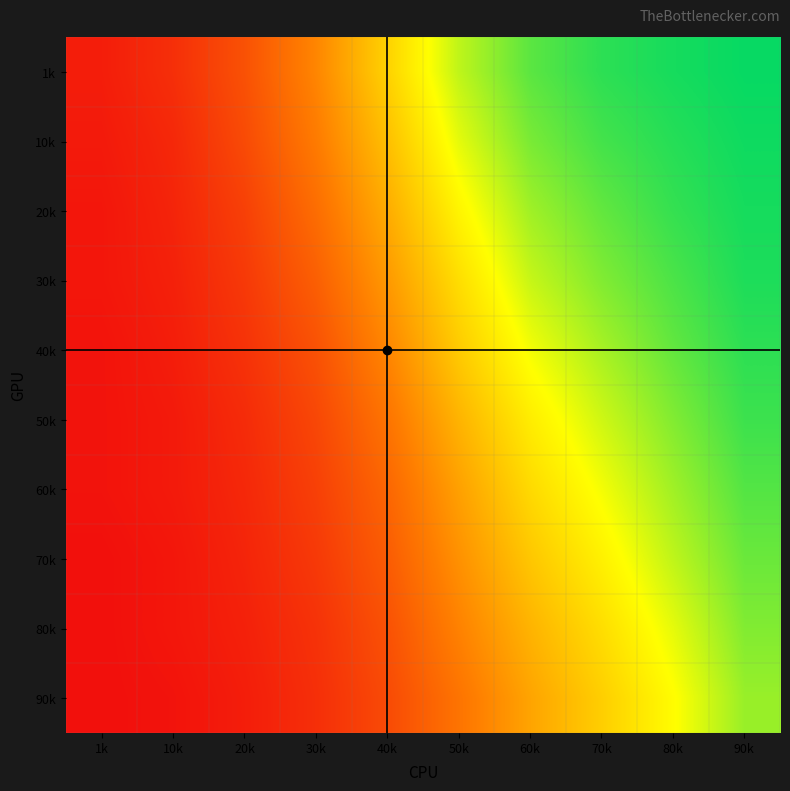

What is the average value of the 20k series?

0.5